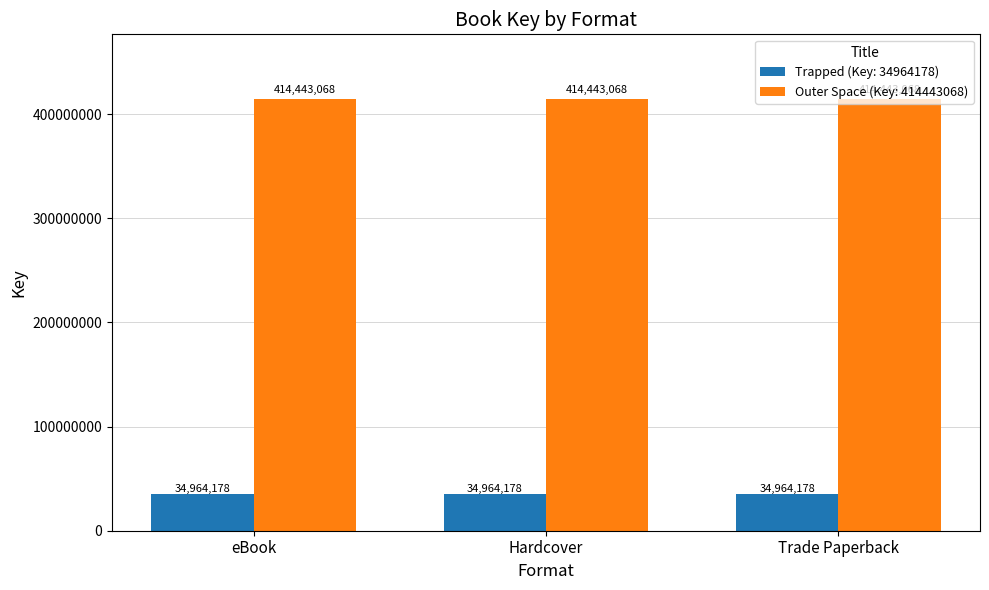

Reading right to left, what are all the values shown in this chart?

Trapped (Key: 34964178): Trade Paperback=34964178	Hardcover=34964178	eBook=34964178
Outer Space (Key: 414443068): Trade Paperback=414443068	Hardcover=414443068	eBook=414443068